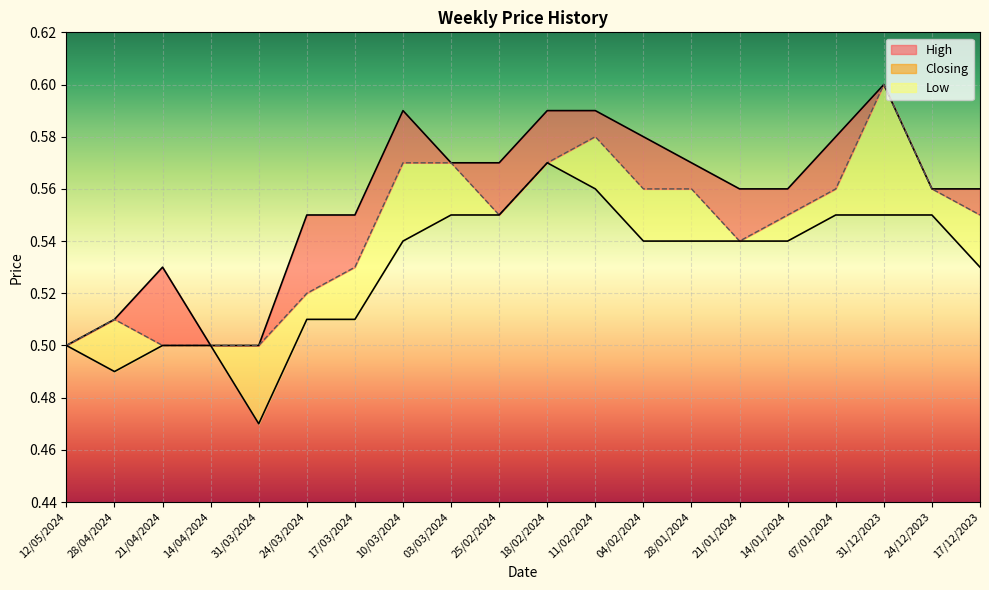

Count the Low values in the range 0 to 1.

20